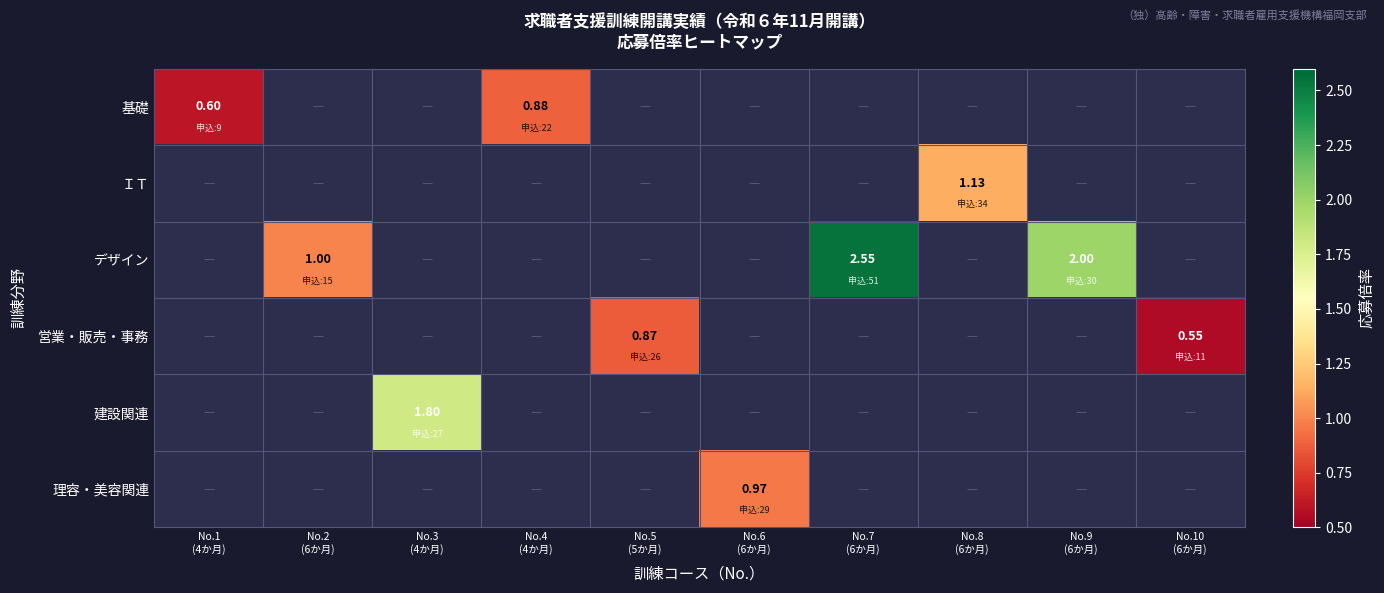

Count the number of categories in the chart.

10